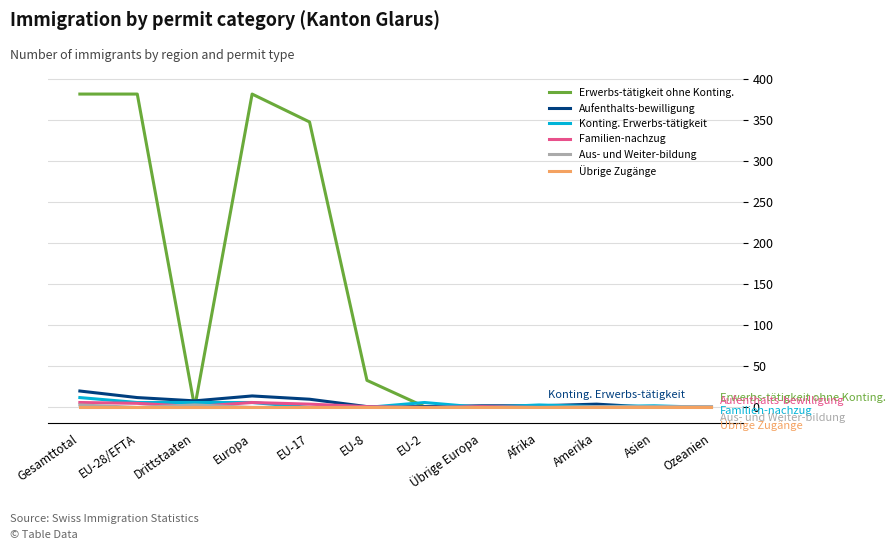

Does the chart have visible grid lines?

Yes